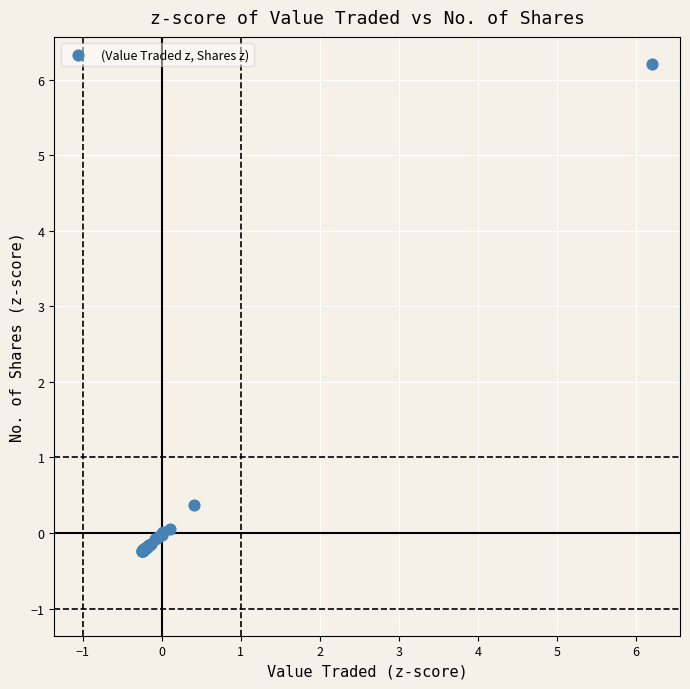

What Y value in the scatter plot is closest to 2?

0.4